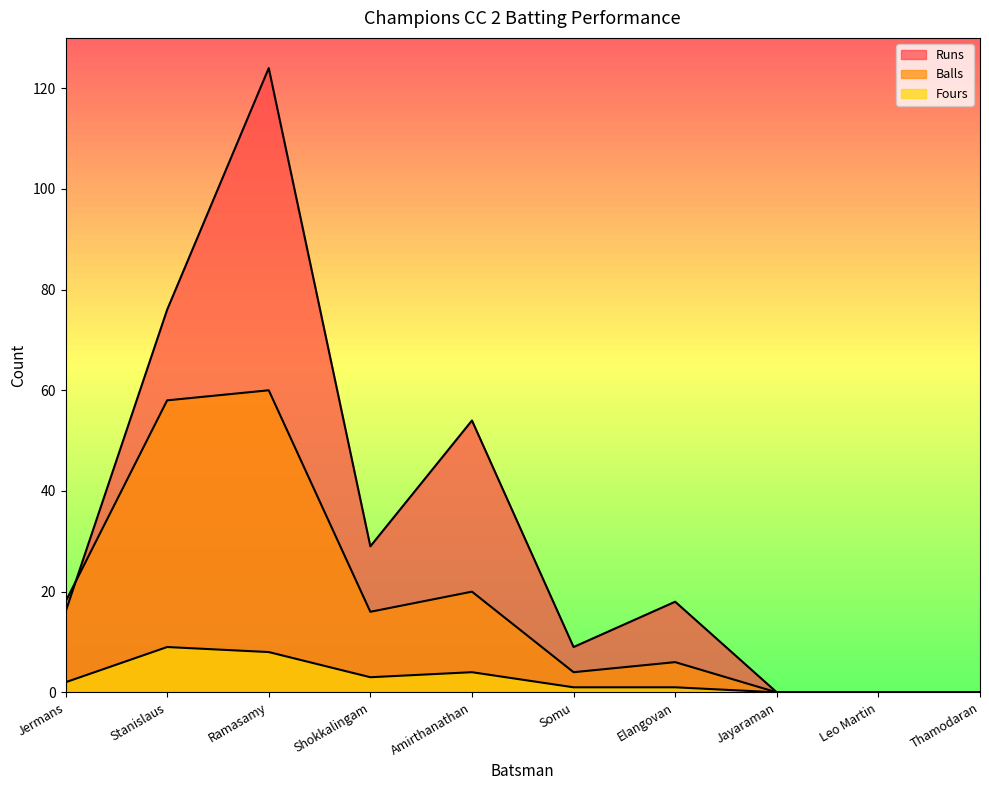

Count the number of data series in this chart.

3